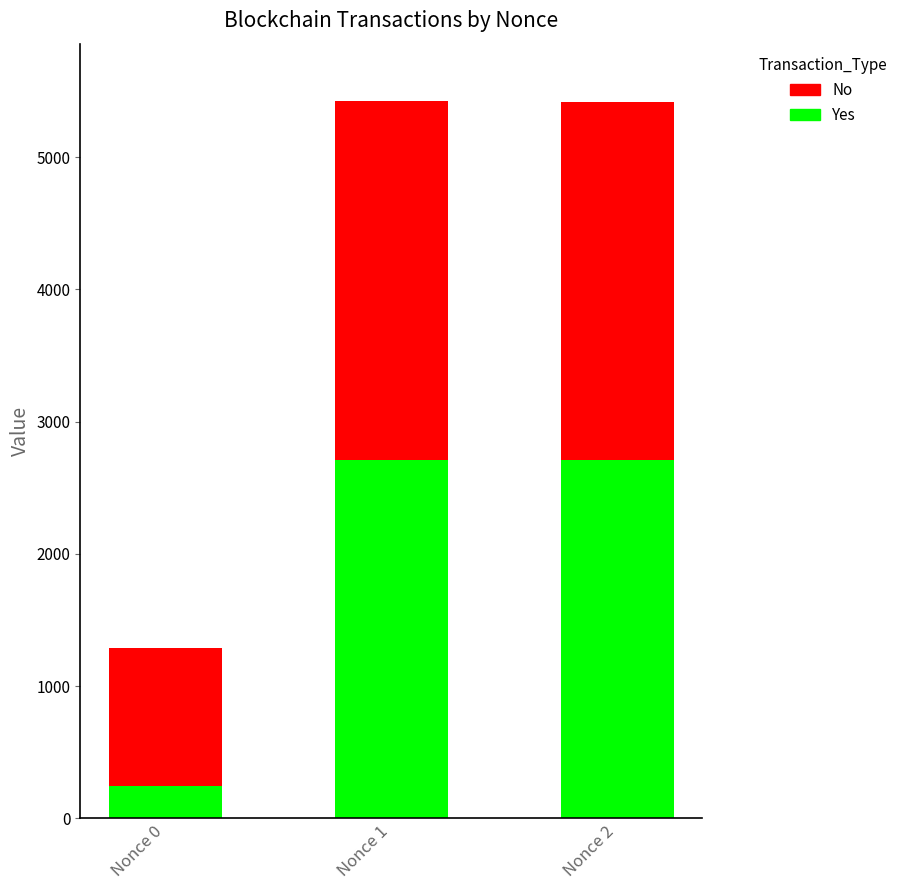

What is the total value across all series at Nonce 0?

1291.3